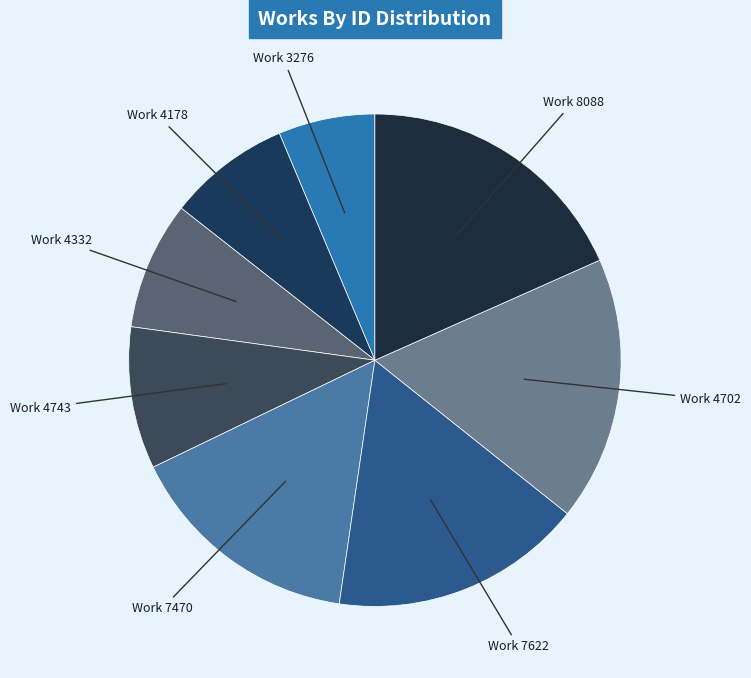

Count the number of slices in the pie.

8